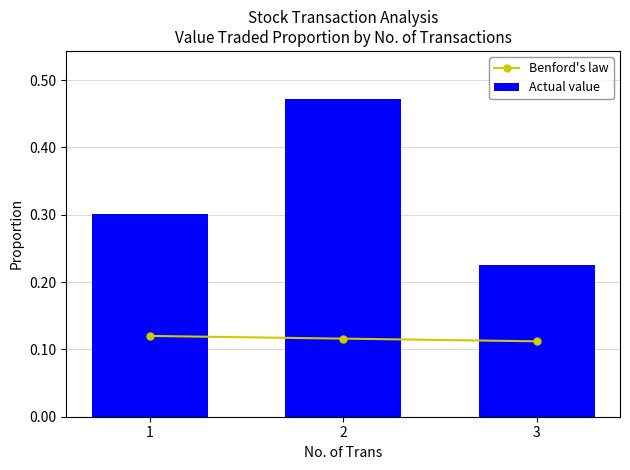

Which category has the highest value across all series?

2